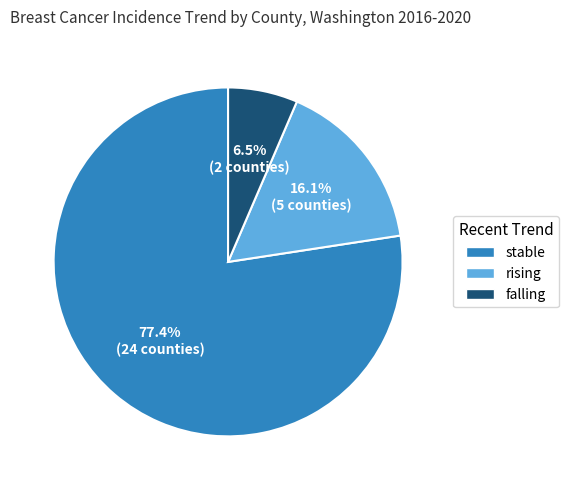

Is there any slice that represents more than half of the pie?

Yes